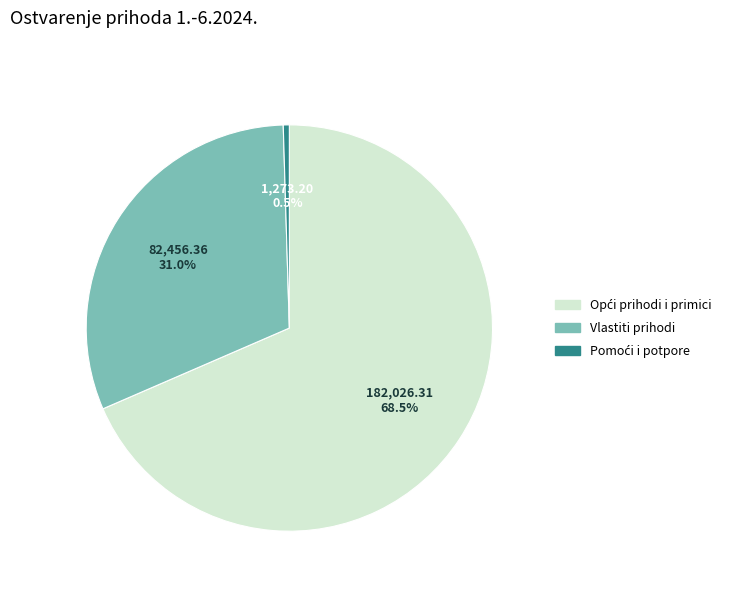

Does Vlastiti prihodi account for over 50% of the chart?

No